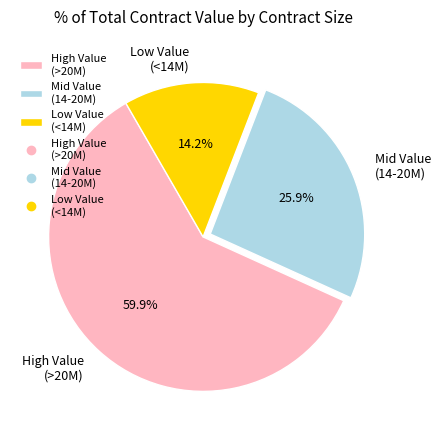

Do High Value (>20M) and Mid Value (14-20M) together represent more than half of the pie?

Yes